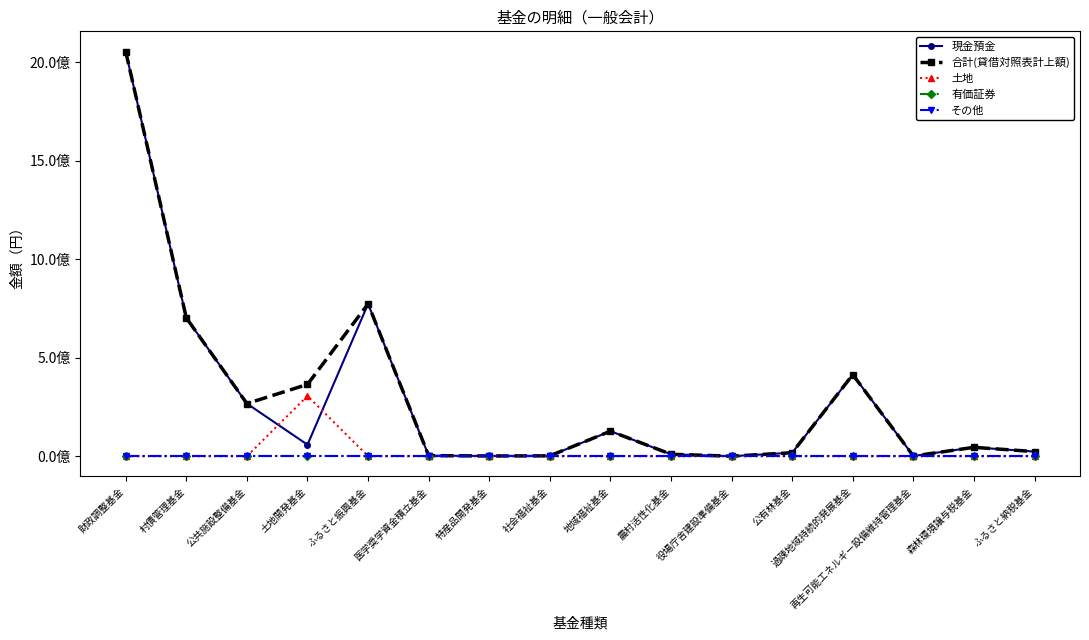

How many lines are shown in the chart?

5